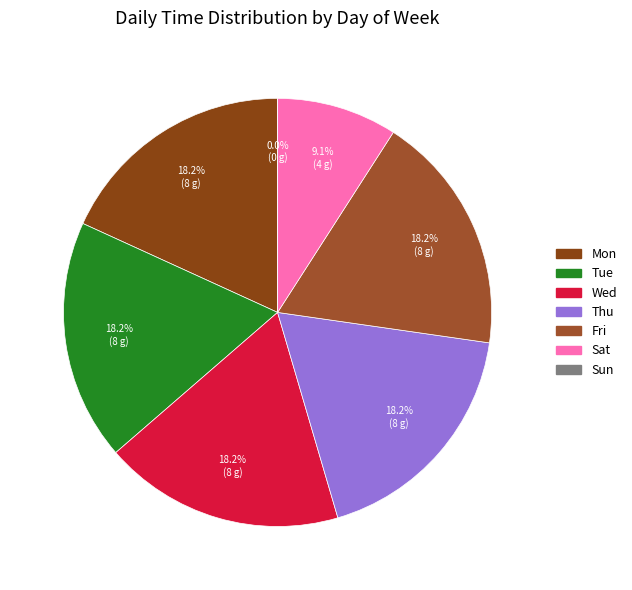

Count the number of slices in the pie.

7